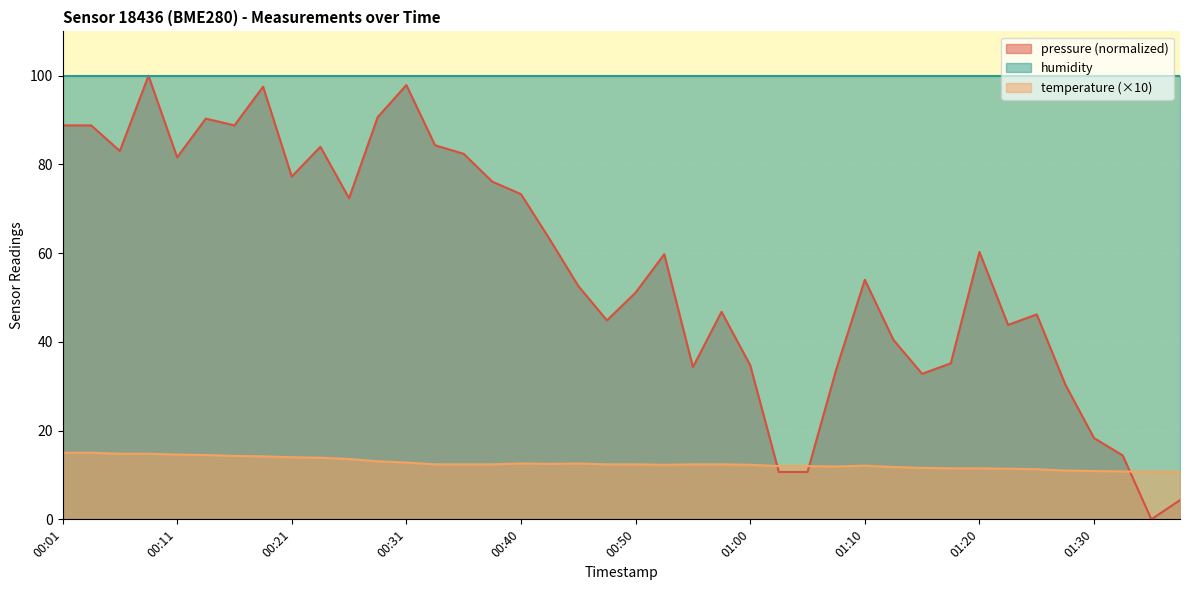

What is the difference between the maximum and minimum values in the temperature series?

4.3